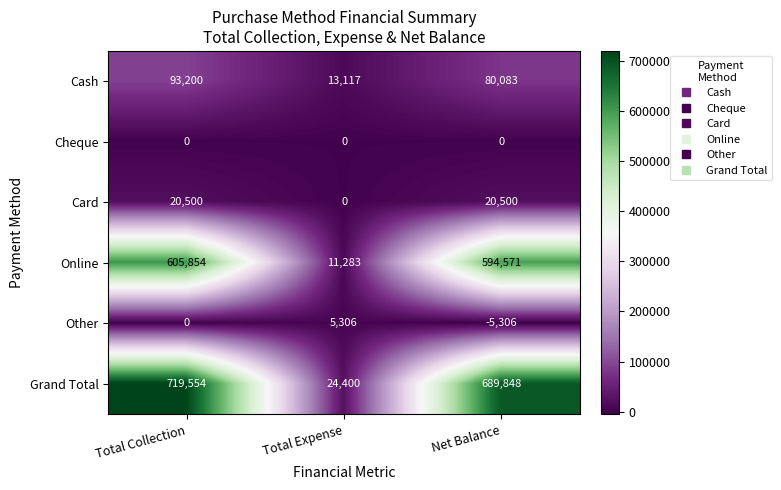

Which label corresponds to the largest value in the chart?

Total Collection